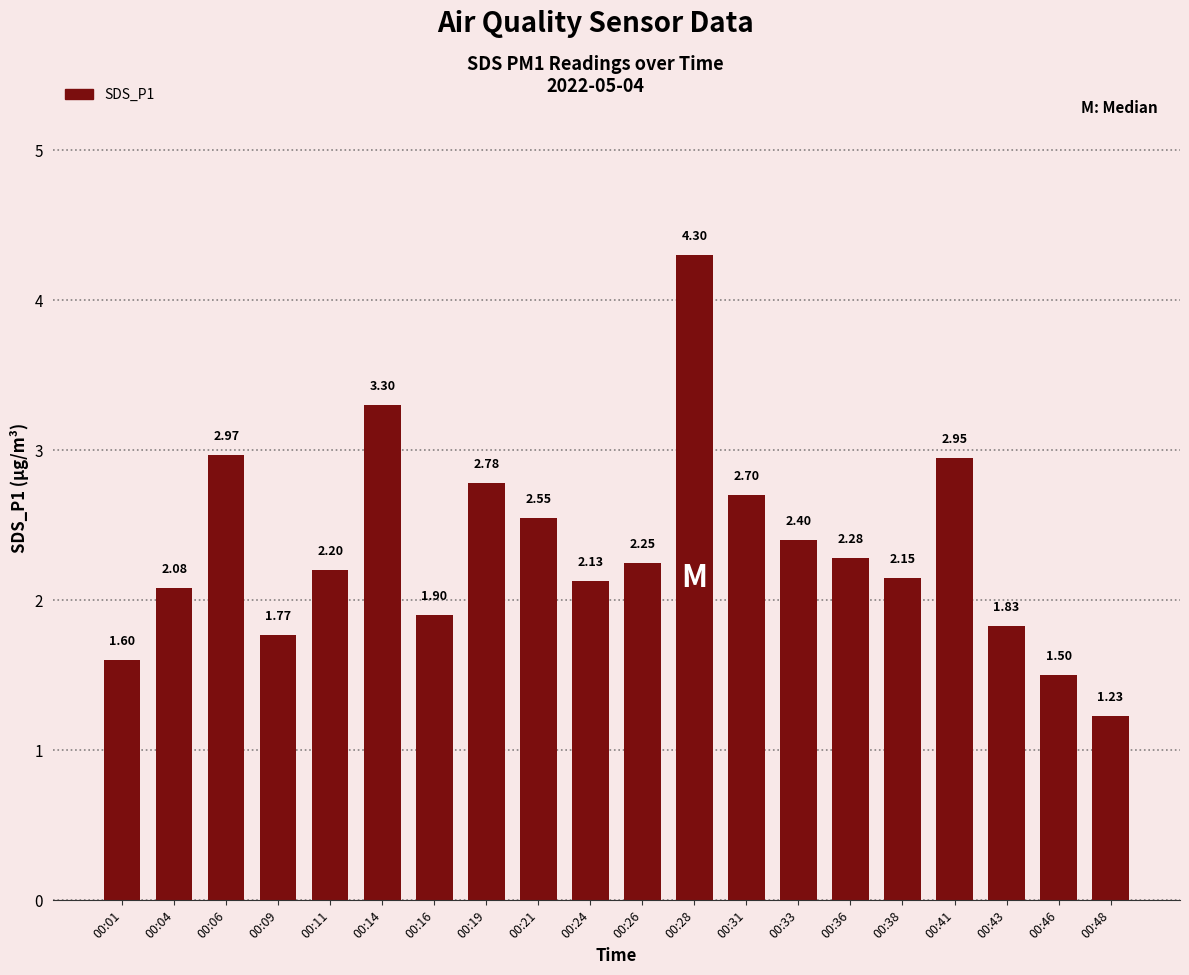

Rank the categories by value from lowest to highest.

00:48, 00:46, 00:01, 00:09, 00:43, 00:16, 00:04, 00:24, 00:38, 00:11, 00:26, 00:36, 00:33, 00:21, 00:31, 00:19, 00:41, 00:06, 00:14, 00:28